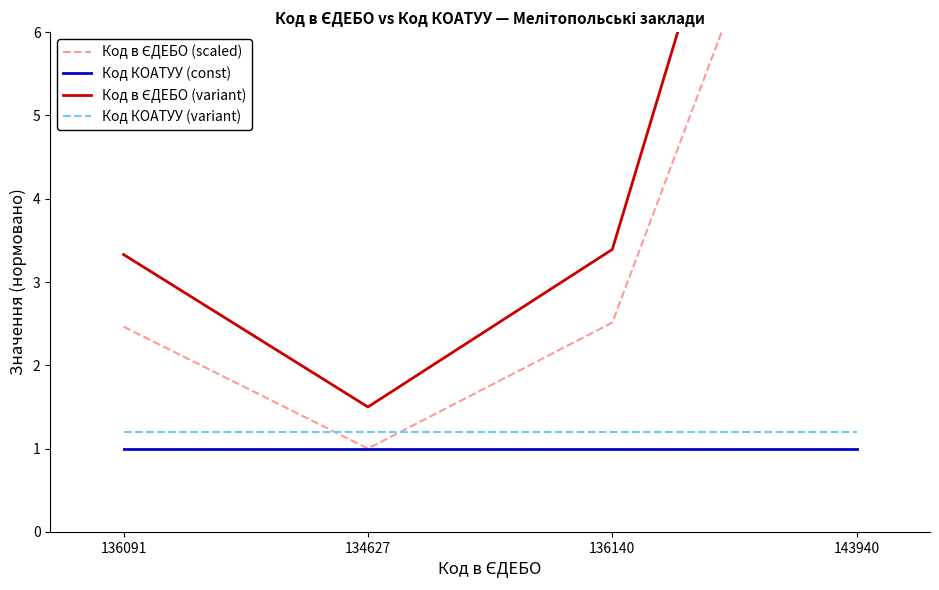

What position from the left is 134627?

2